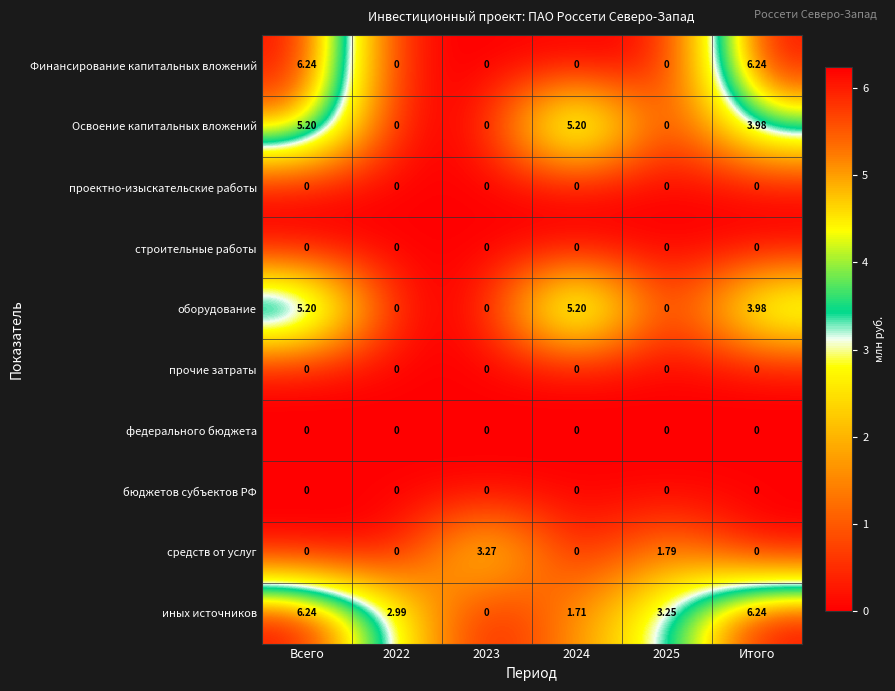

Between Всего and 2025, which series saw the biggest shift?

Финансирование капитальных вложений